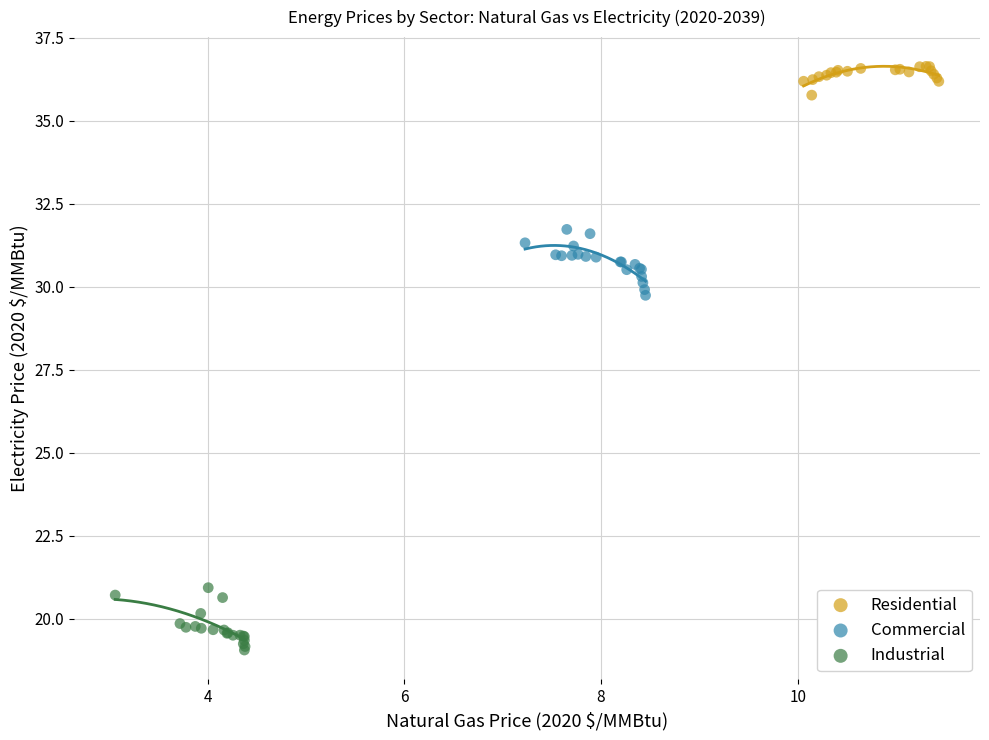

Which series reaches the minimum Y coordinate?

Industrial